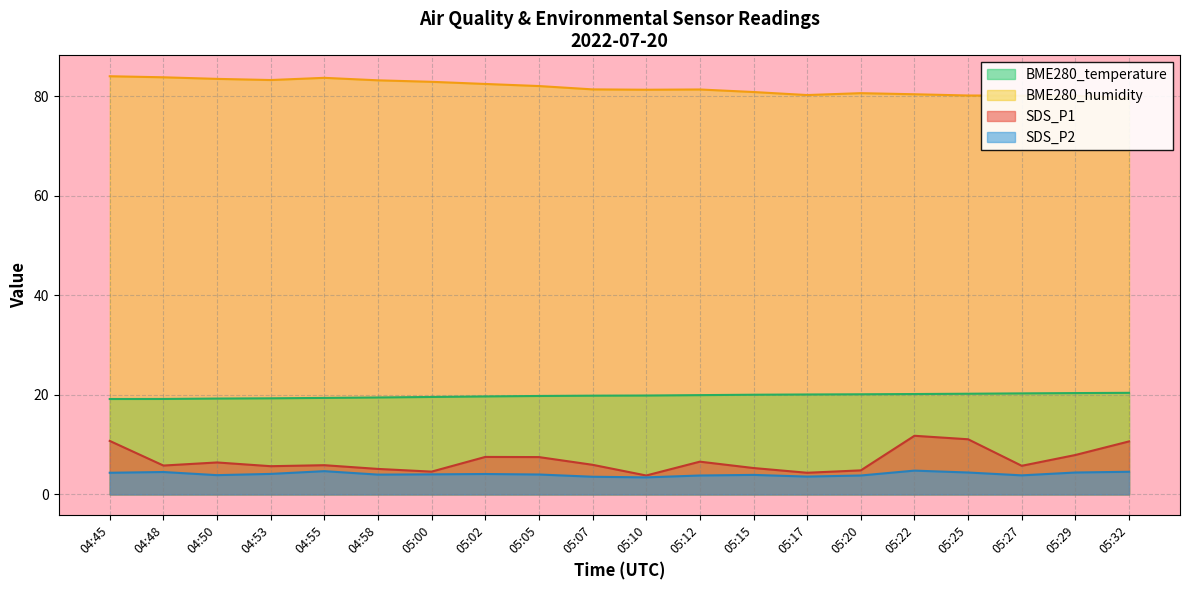

True or false: BME280_temperature and SDS_P1 cross at least once.

False